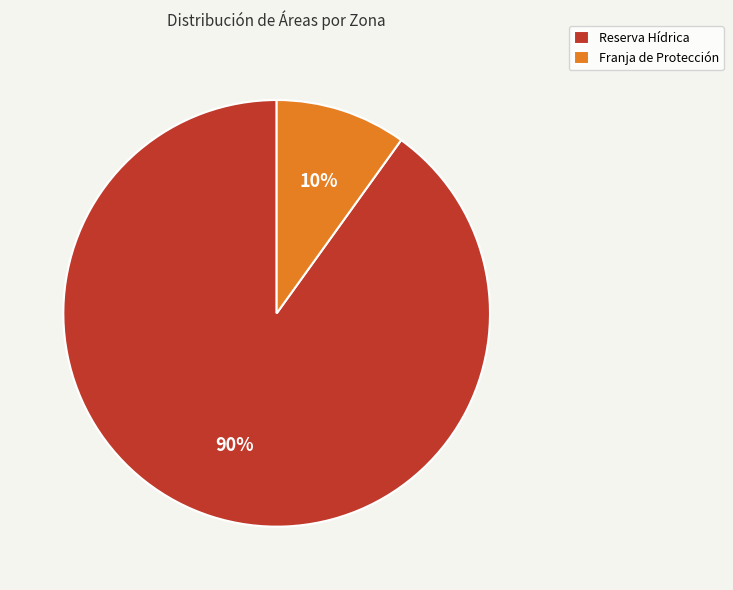

What is the largest slice in the pie chart?

Reserva Hídrica